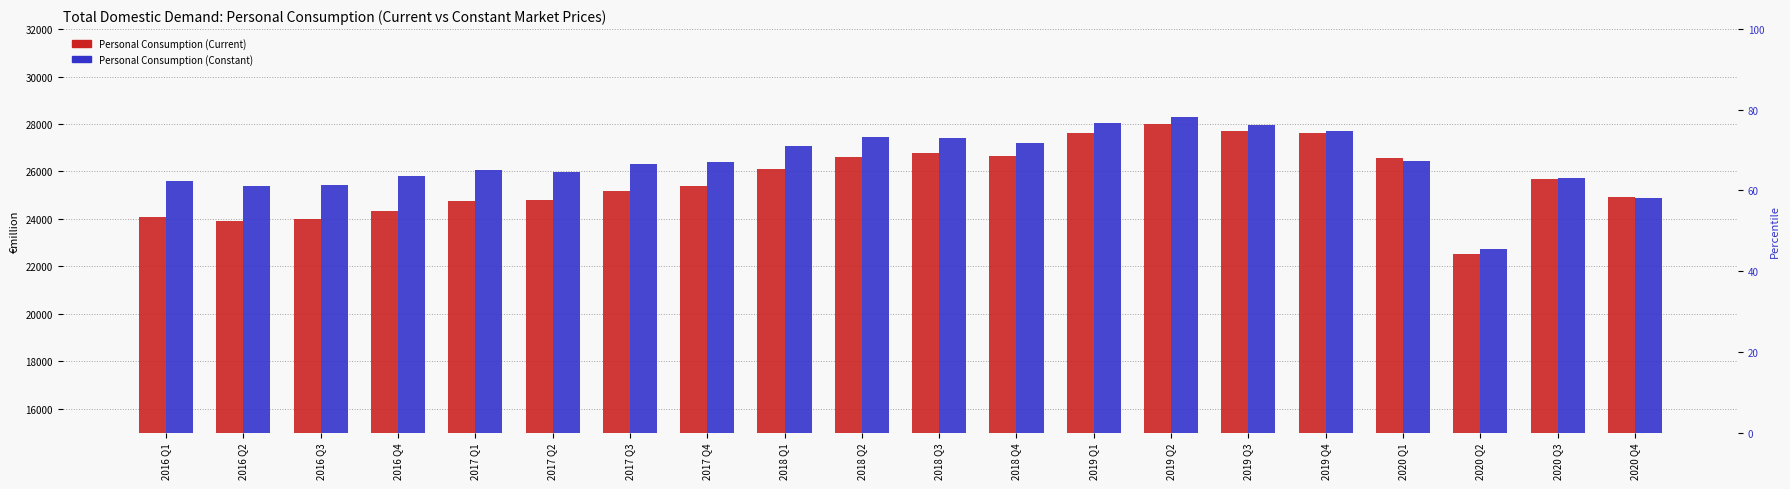

Rank the categories by Personal Consumption (Current) value from highest to lowest.

2019 Q2, 2019 Q3, 2019 Q4, 2019 Q1, 2018 Q3, 2018 Q4, 2018 Q2, 2020 Q1, 2018 Q1, 2020 Q3, 2017 Q4, 2017 Q3, 2020 Q4, 2017 Q2, 2017 Q1, 2016 Q4, 2016 Q1, 2016 Q3, 2016 Q2, 2020 Q2